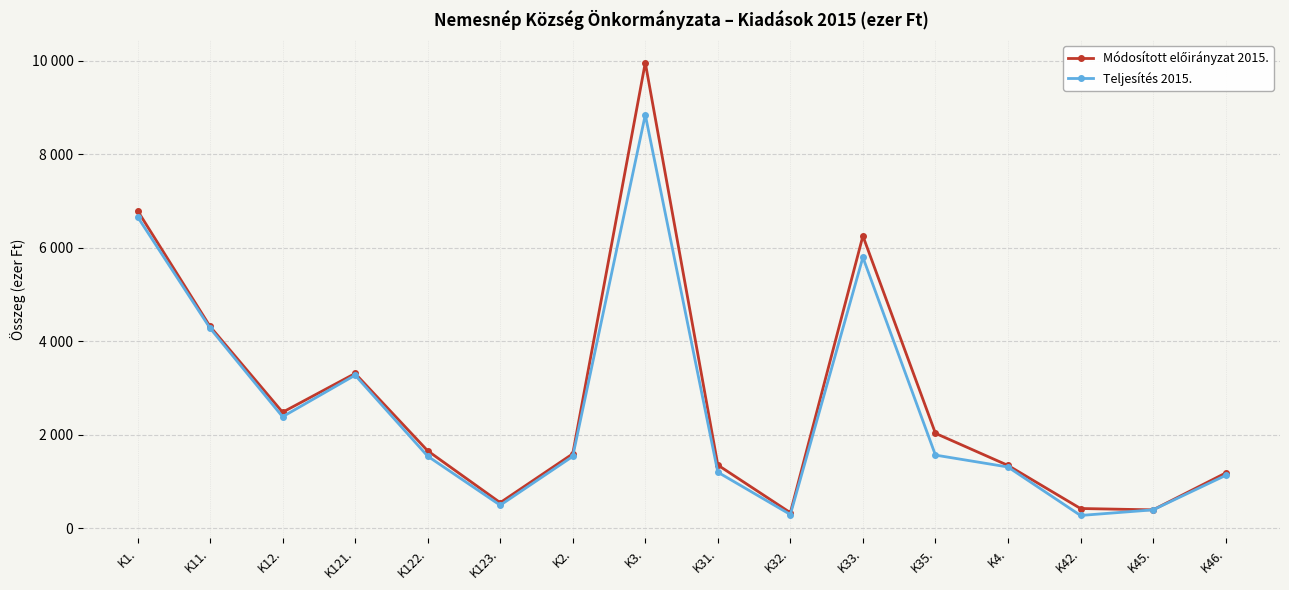

True or false: Módosított előirányzat 2015. and Teljesítés 2015. cross at least once.

False